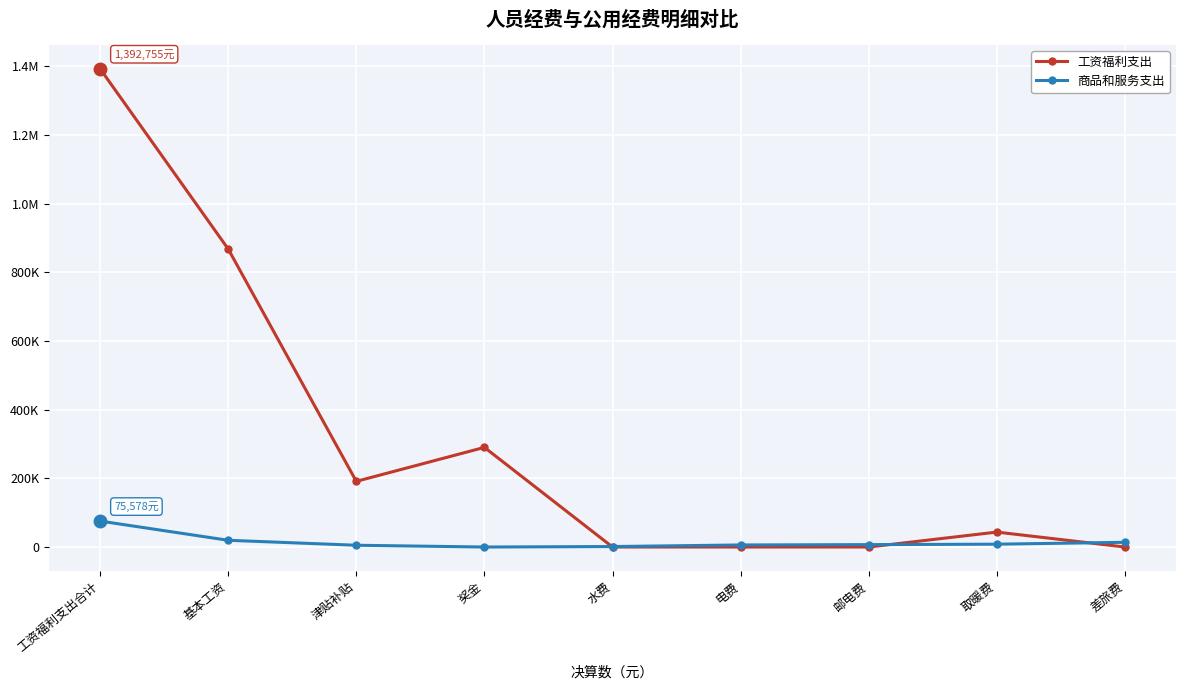

What position from the left is 基本工资?

2